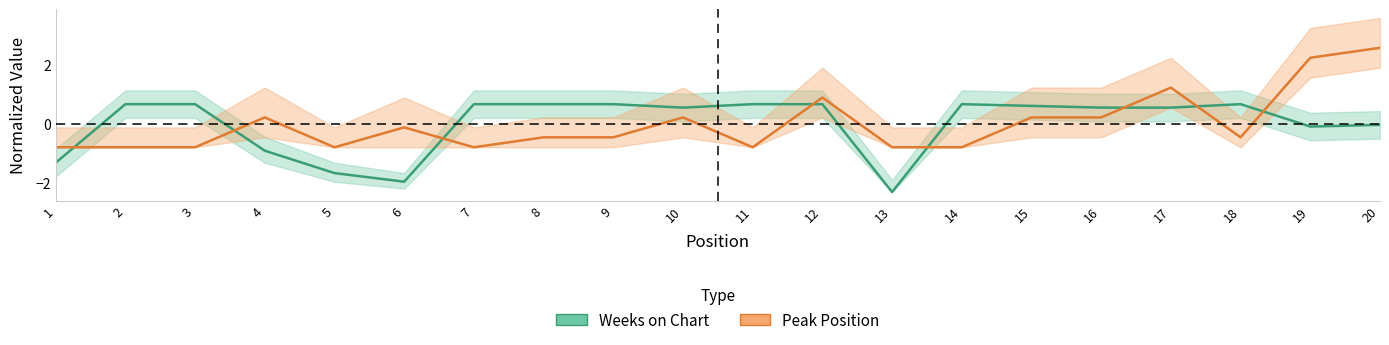

Is the value of Weeks on Chart at 5 greater than the value of Peak Position at 15?

No